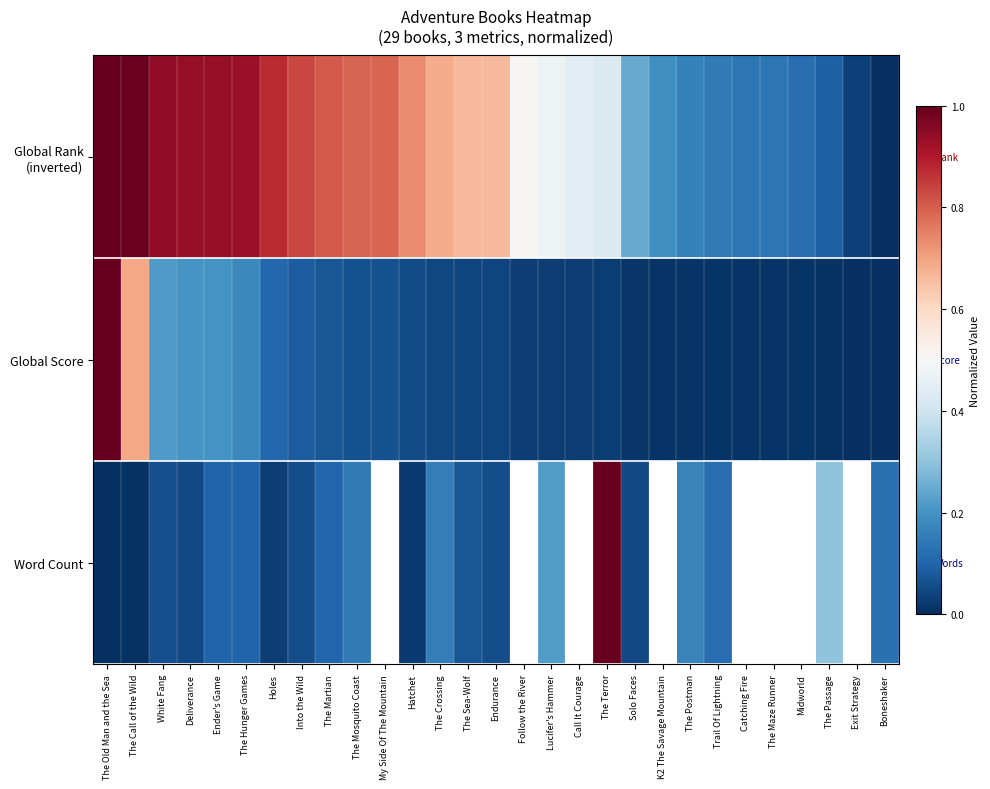

The value of Word Count at The Mosquito Coast is 0.1. True or false?

True